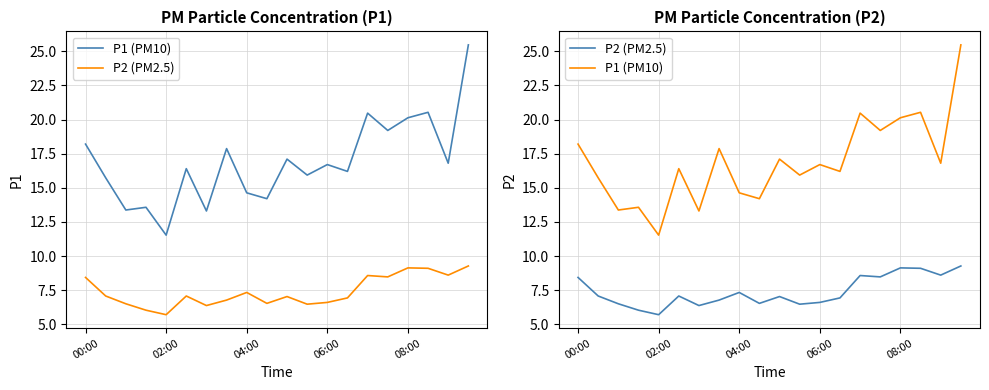

Reading right to left, extract all data points from this chart.

P1 (PM10): 25.5	16.8	20.5	20.1	19.2	20.5	16.2	16.7	15.9	17.1	14.2	14.6	17.9	13.3	16.4	11.5	13.6	13.4	15.7	18.2
P2 (PM2.5): 9.3	8.6	9.1	9.1	8.5	8.6	6.9	6.6	6.5	7.0	6.5	7.3	6.8	6.4	7.1	5.7	6.0	6.5	7.1	8.4